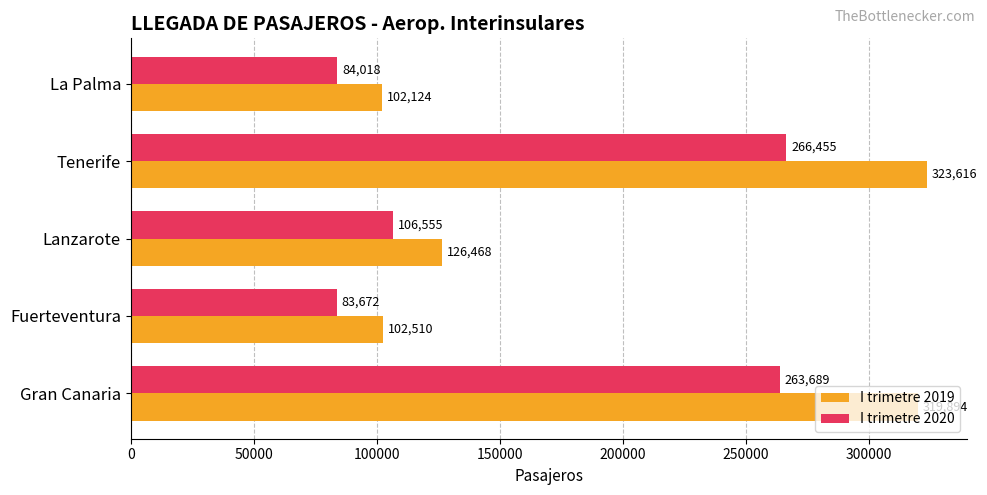

What is the highest value of the I trimetre 2020 series?

266455